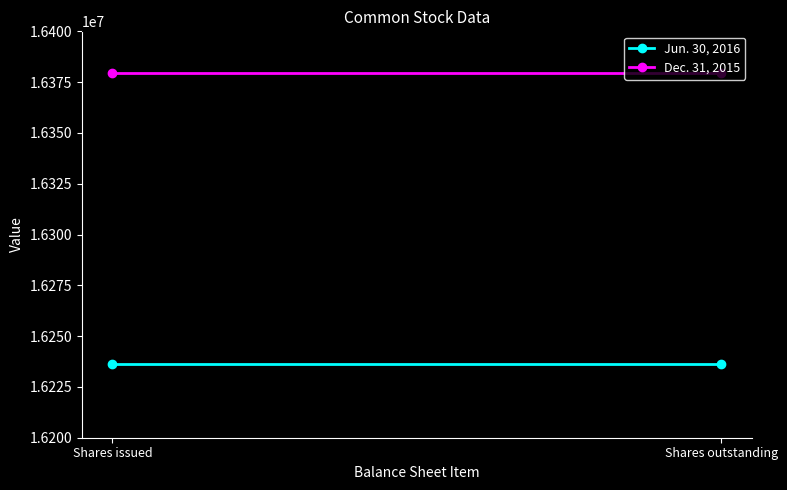

How many lines are shown in the chart?

2